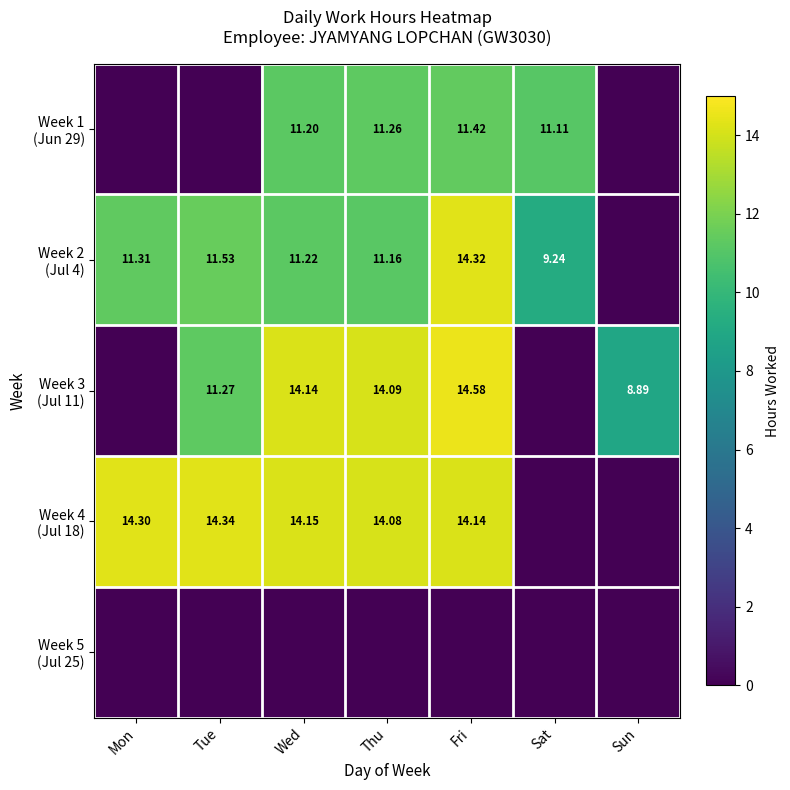

What is the difference between the second highest and second lowest values in the Week 2 (Jul 4) series?

2.3